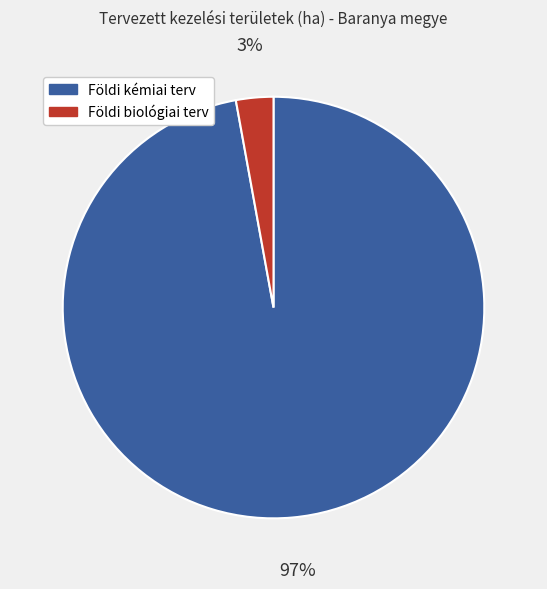

Is there any slice that represents more than half of the pie?

Yes